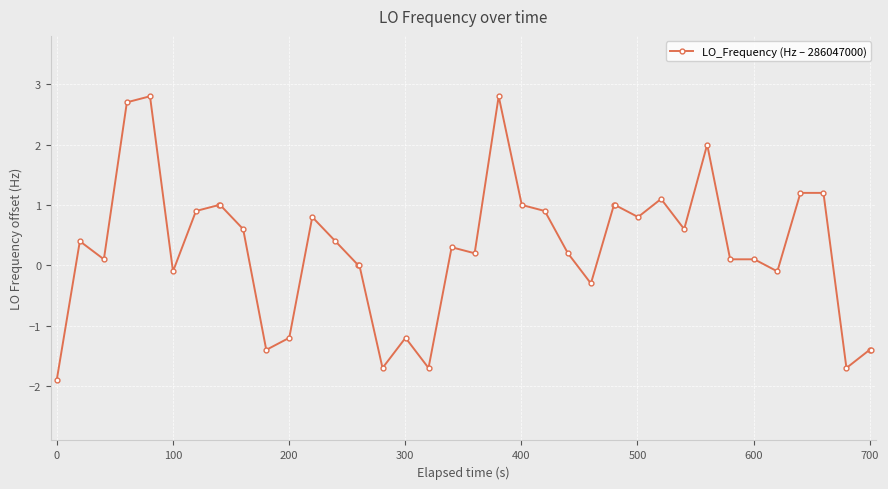

Reading right to left, what are all the values shown in this chart?

-1.4	-1.4	-1.7	1.2	1.2	-0.1	0.1	0.1	2.0	0.6	1.1	0.8	1.0	1.0	-0.3	0.2	0.9	1.0	2.8	0.2	0.3	-1.7	-1.2	-1.7	0.0	0.0	0.4	0.8	-1.2	-1.4	0.6	1.0	1.0	0.9	-0.1	2.8	2.7	0.1	0.4	-1.9